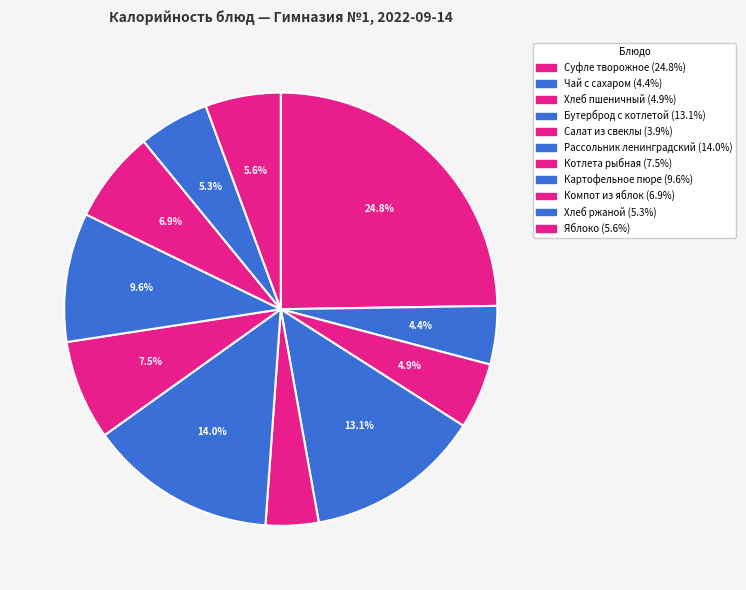

To the nearest percent, what portion does Бутерброд с котлетой represent?

13%